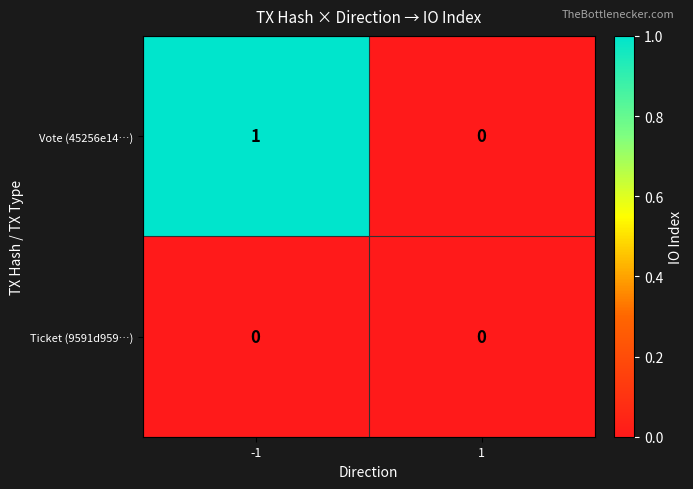

True or false: Vote (45256e14…) has a value of 0 at 1.

True